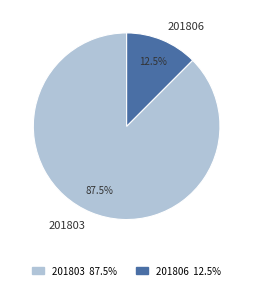

Count the number of slices in the pie.

2